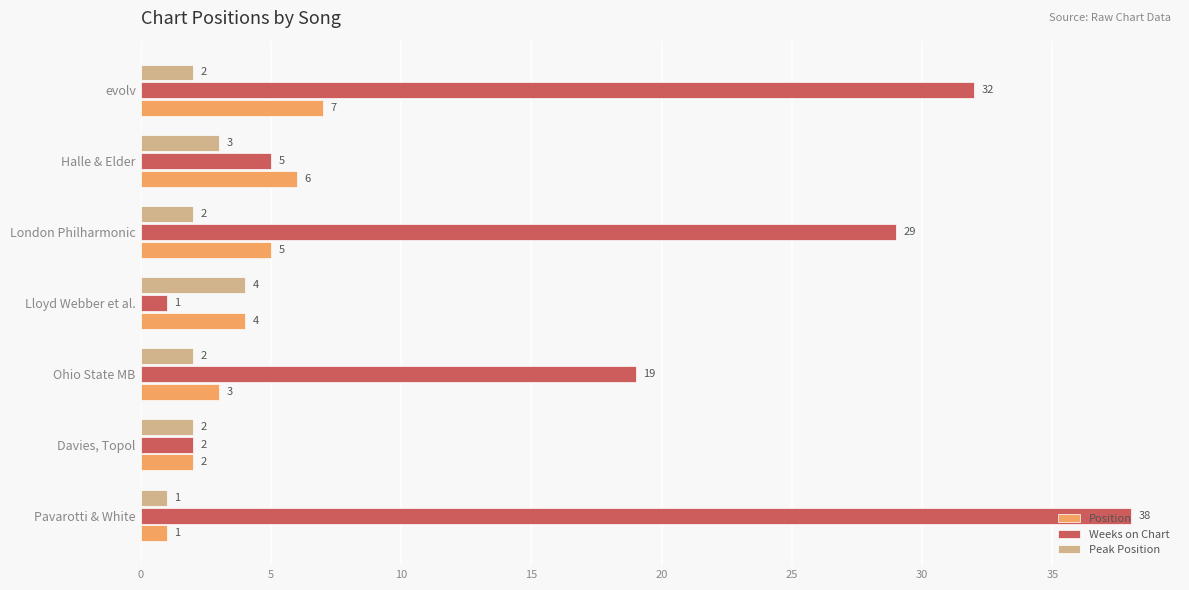

Which category has the highest value in the Position series?

evolv